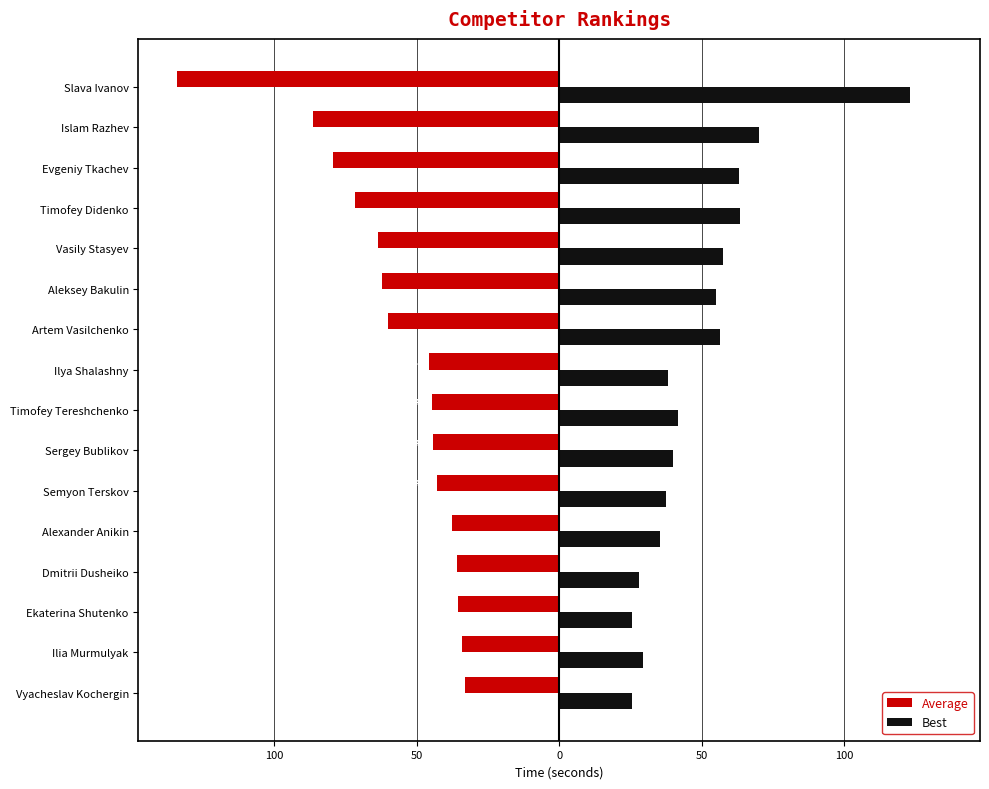

What are all the series names shown in the legend?

Average, Best